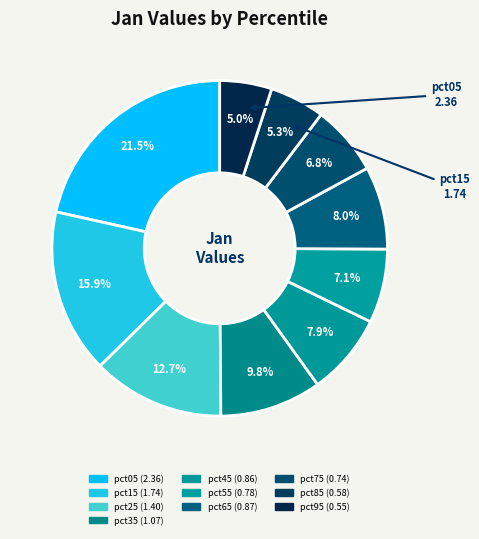

To the nearest percent, what percentage of the pie is pct75?

7%